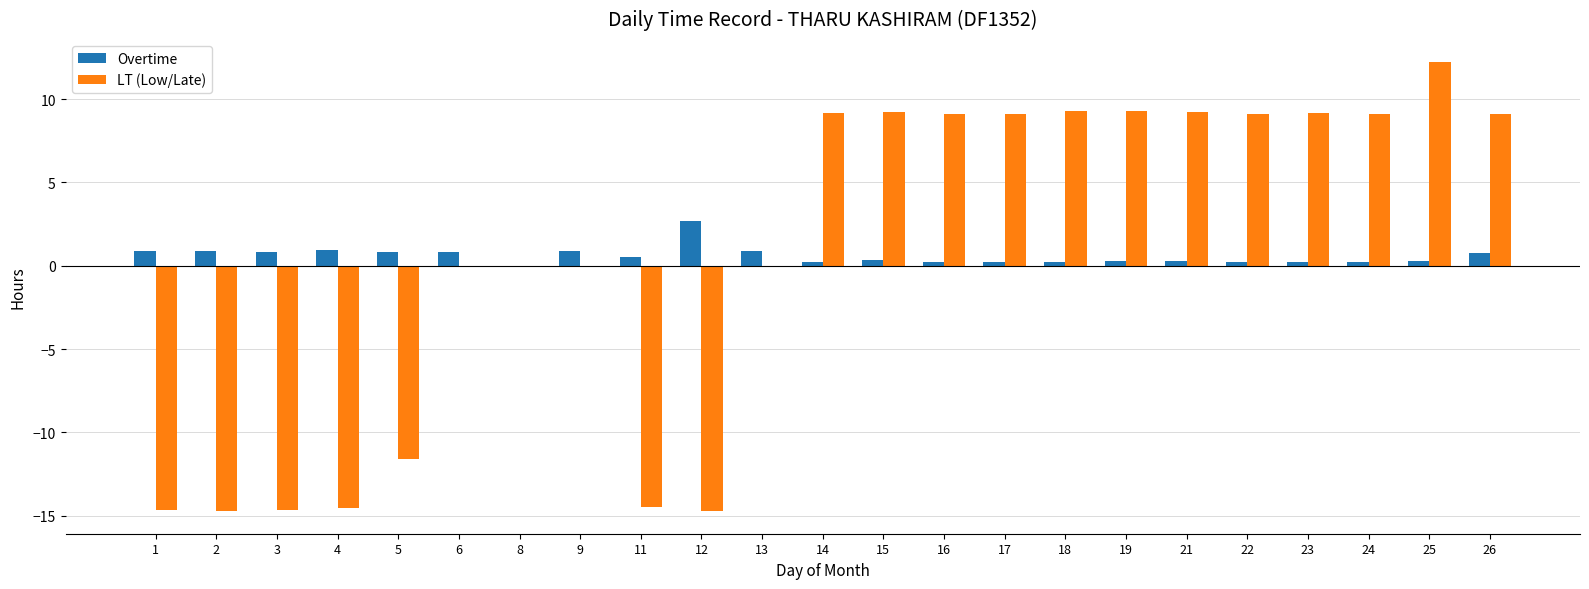

What value does the Overtime series have at 1?

0.9